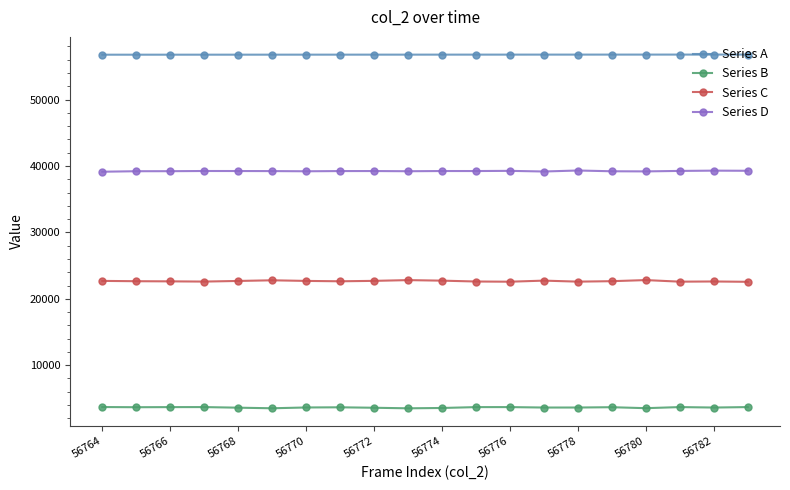

True or false: Series A and Series D intersect in this chart.

False